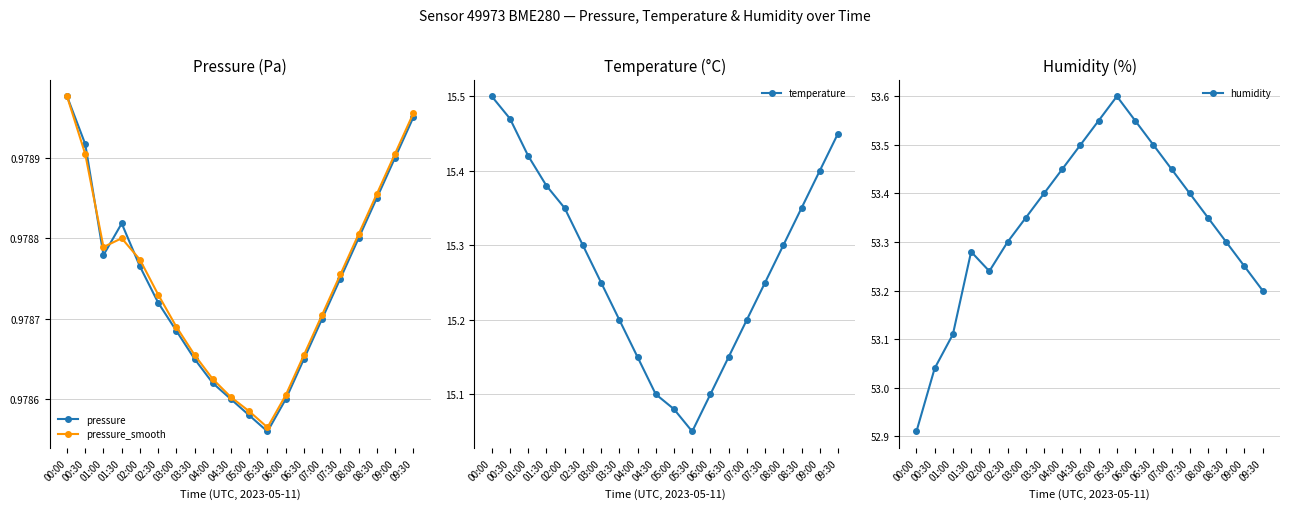

At which label is temperature closest to 15?

05:30